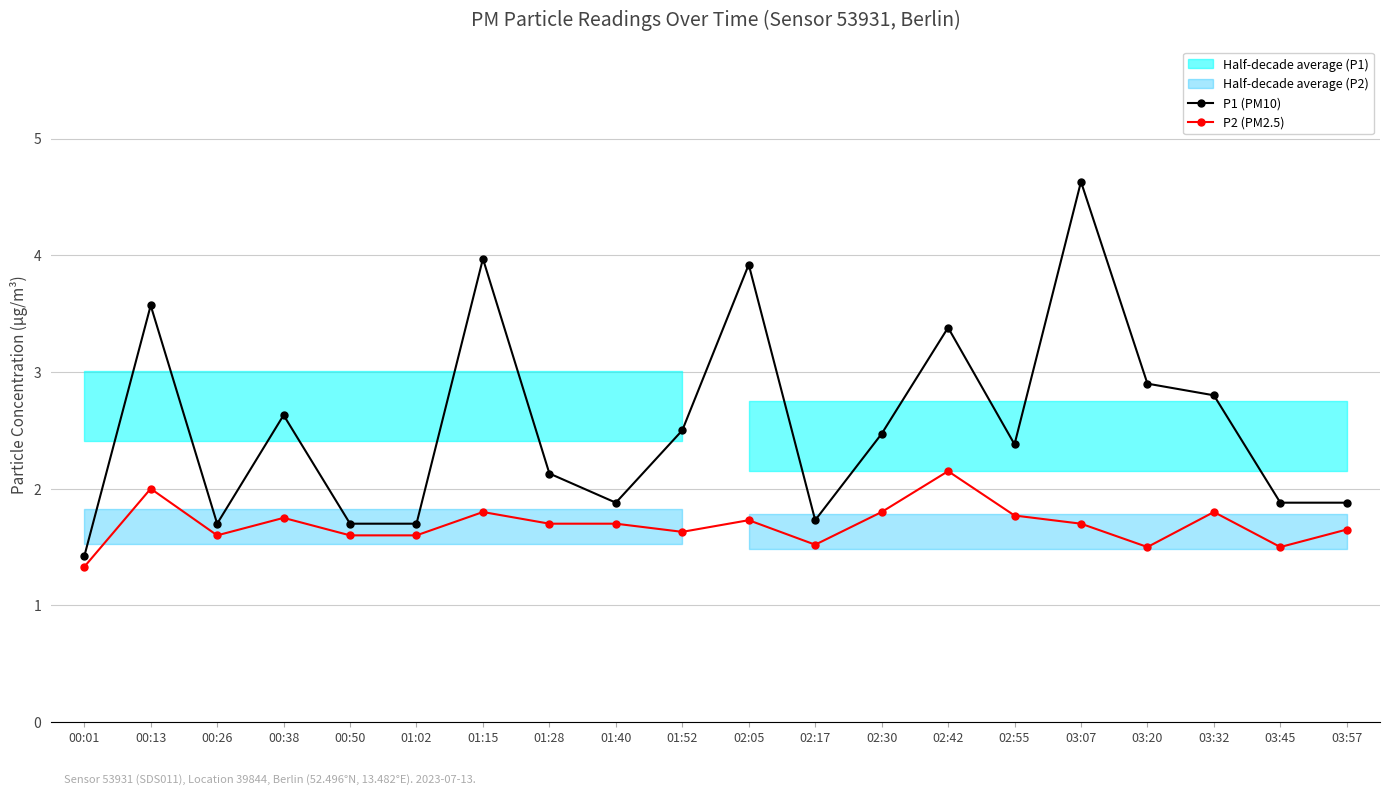

True or false: P1 (PM10) and P2 (PM2.5) intersect in this chart.

False